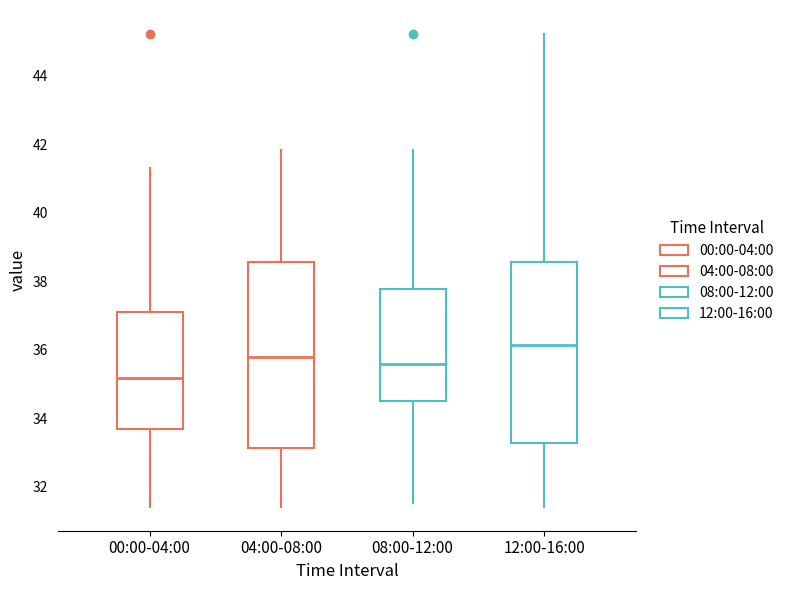

Where does the lower whisker of the box for 04:00-08:00 end on the y-axis? The values are not printed on the chart, so give them approximately, as read against the axis.

31.4